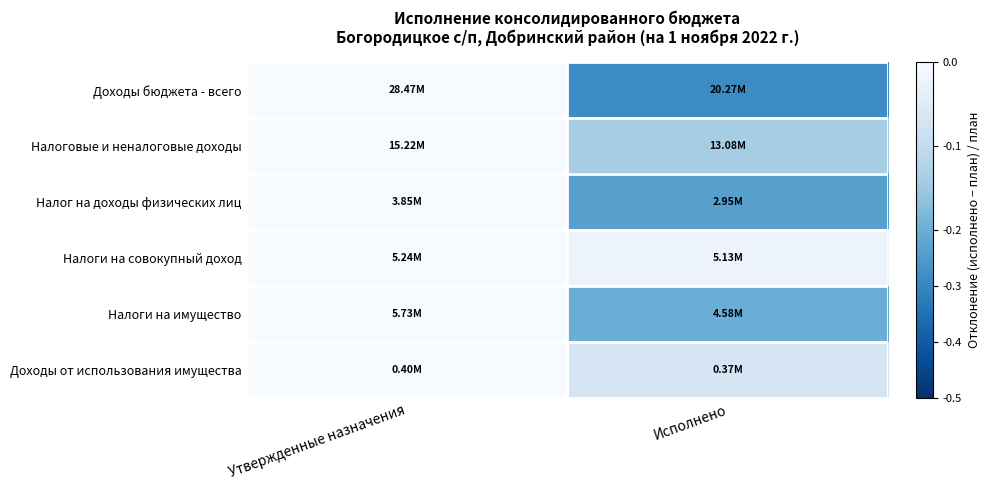

Reading left to right, extract all data points from this chart.

Доходы бюджета - всего: Утвержденные назначения=0.0	Исполнено=-0.3
Налоговые и неналоговые доходы: Утвержденные назначения=0.0	Исполнено=-0.1
Налог на доходы физических лиц: Утвержденные назначения=0.0	Исполнено=-0.2
Налоги на совокупный доход: Утвержденные назначения=0.0	Исполнено=-0.0
Налоги на имущество: Утвержденные назначения=0.0	Исполнено=-0.2
Доходы от использования имущества: Утвержденные назначения=0.0	Исполнено=-0.1